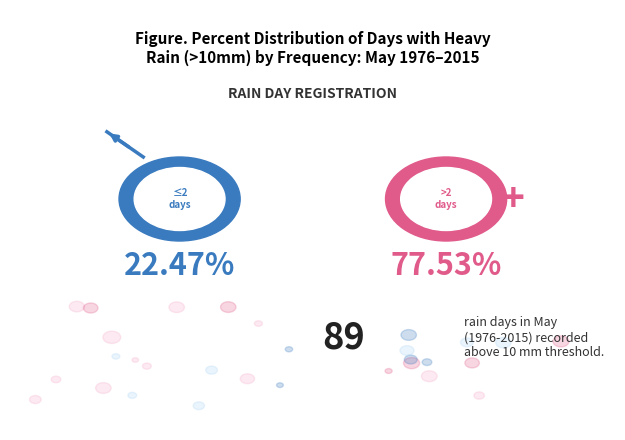

True or false: 20 accounts for 1% of the total.

False